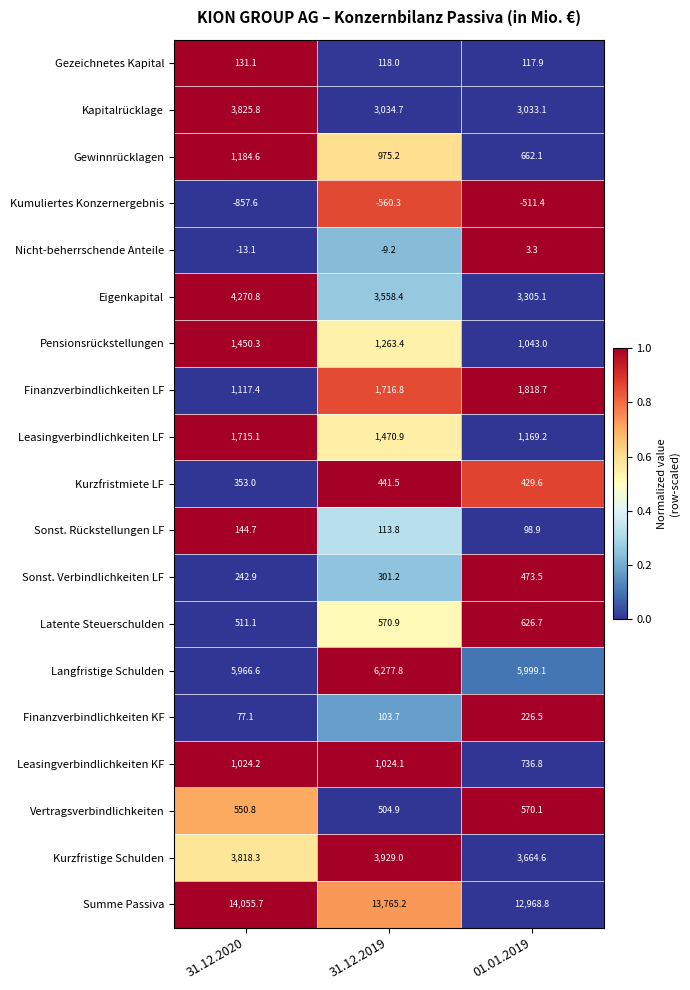

List the series in order of their peak value, lowest first.

Kumuliertes Konzernergebnis, Nicht-beherrschende Anteile, Gezeichnetes Kapital, Sonst. Rückstellungen LF, Finanzverbindlichkeiten KF, Kurzfristmiete LF, Sonst. Verbindlichkeiten LF, Vertragsverbindlichkeiten, Latente Steuerschulden, Leasingverbindlichkeiten KF, Gewinnrücklagen, Pensionsrückstellungen, Leasingverbindlichkeiten LF, Finanzverbindlichkeiten LF, Kapitalrücklage, Kurzfristige Schulden, Eigenkapital, Langfristige Schulden, Summe Passiva